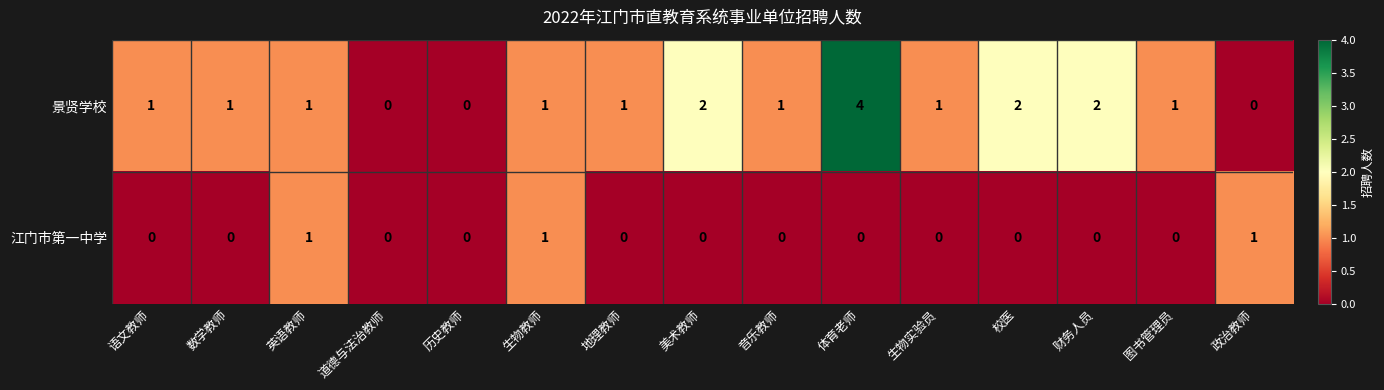

What is the sum of all 江门市第一中学 values?

3